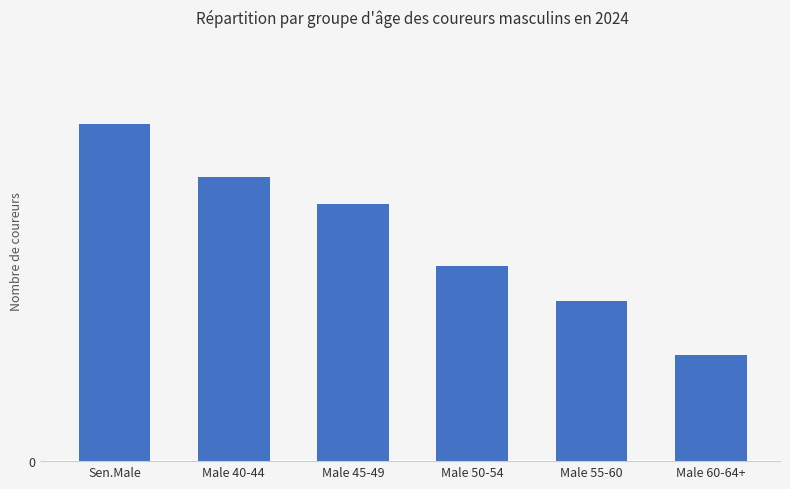

List the labels in order of value, smallest first.

Male 60-64+, Male 55-60, Male 50-54, Male 45-49, Male 40-44, Sen.Male